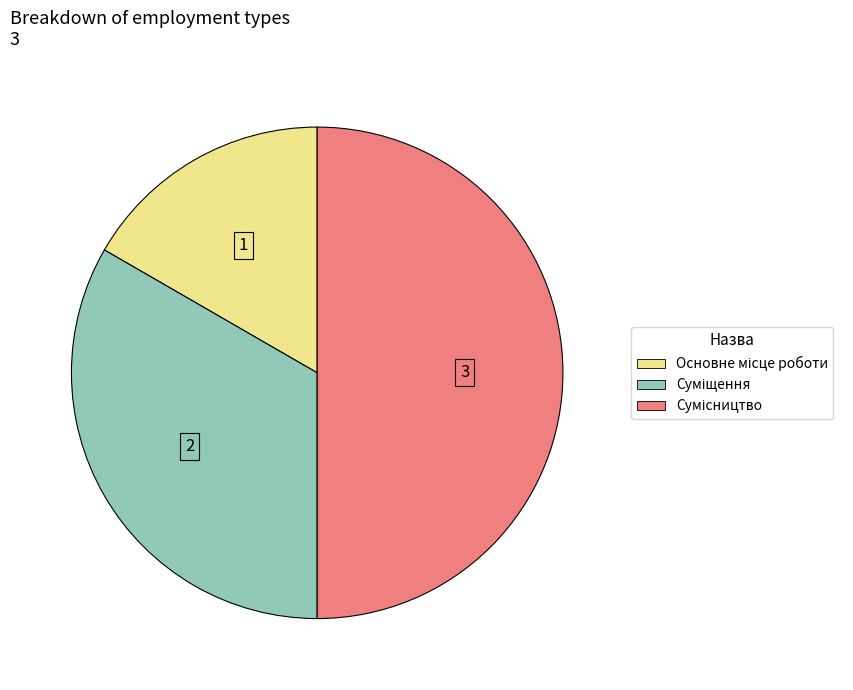

How many segments does this pie chart have?

3